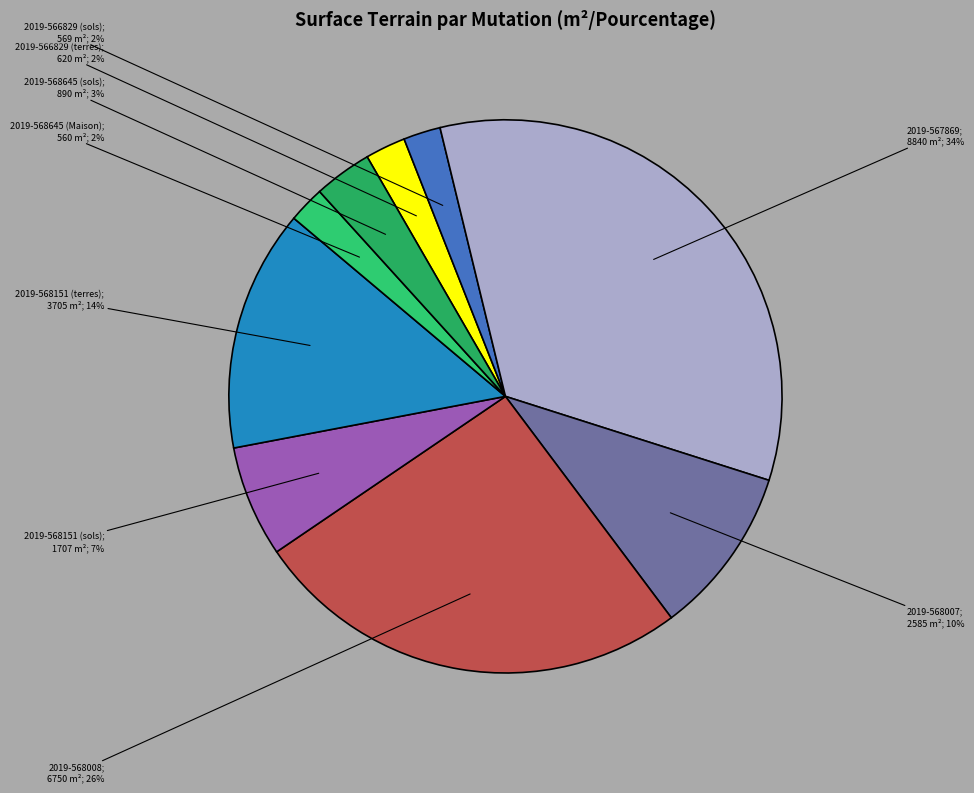

How many slices are in this pie chart?

9